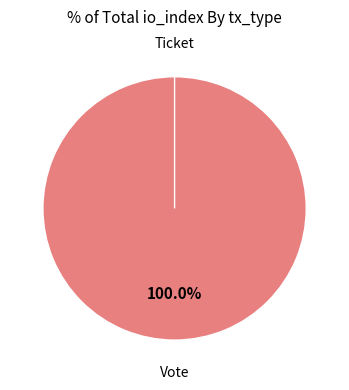

Do Ticket and Vote together represent more than half of the pie?

Yes